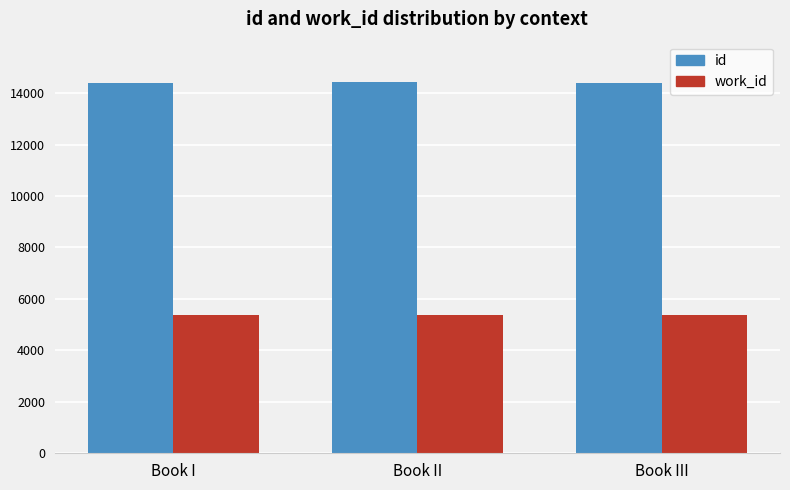

What is the minimum value shown in the chart?

5366